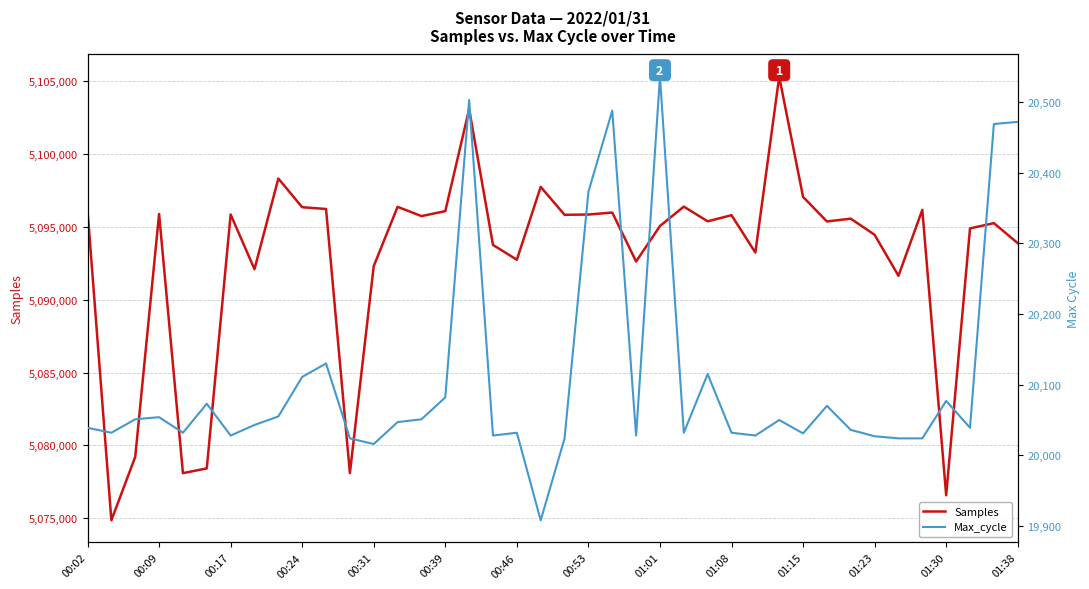

Count the number of data series in this chart.

2